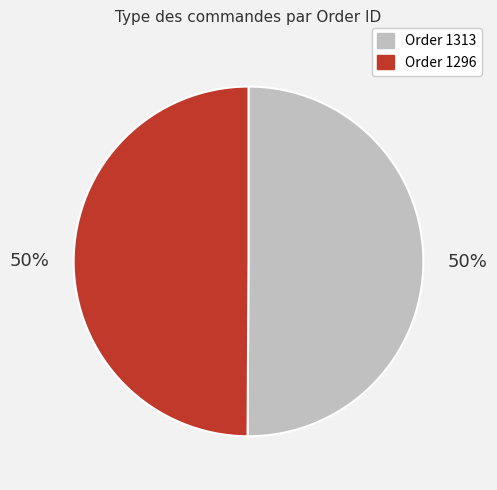

Count the number of slices in the pie.

2